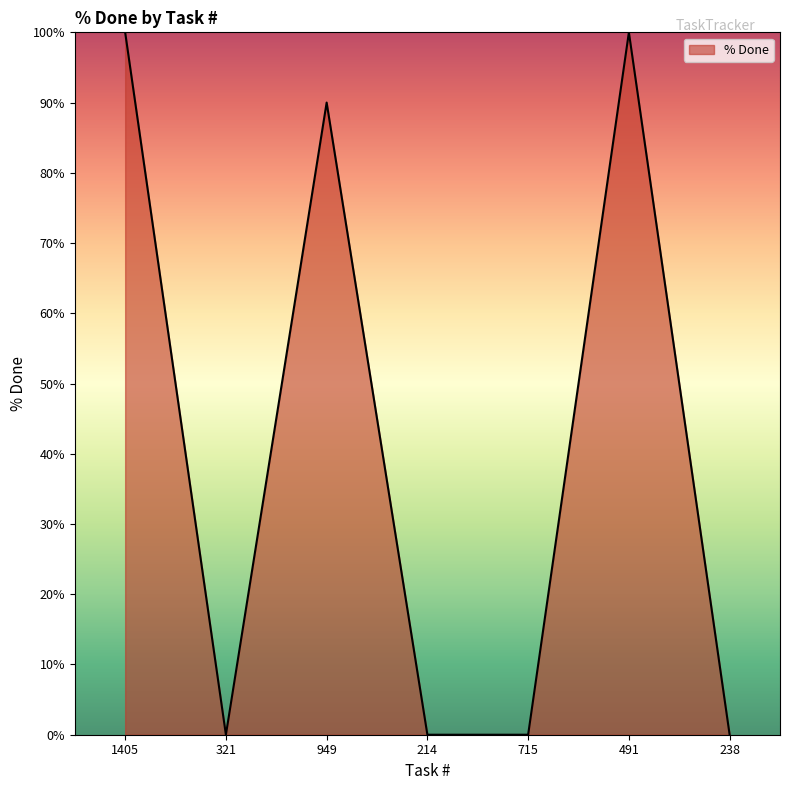

What is the maximum value shown in the chart?

100